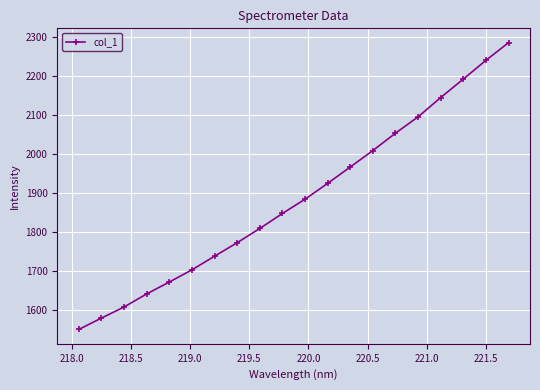

What is the difference between the maximum and minimum values?

735.7